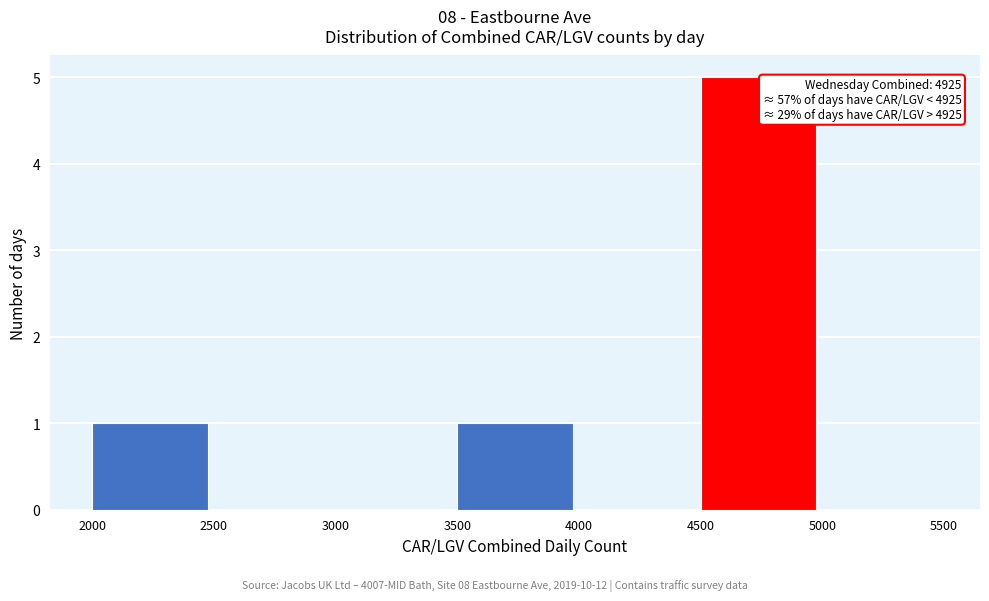

Which range on the x-axis has the tallest bar?

4500 to 5000